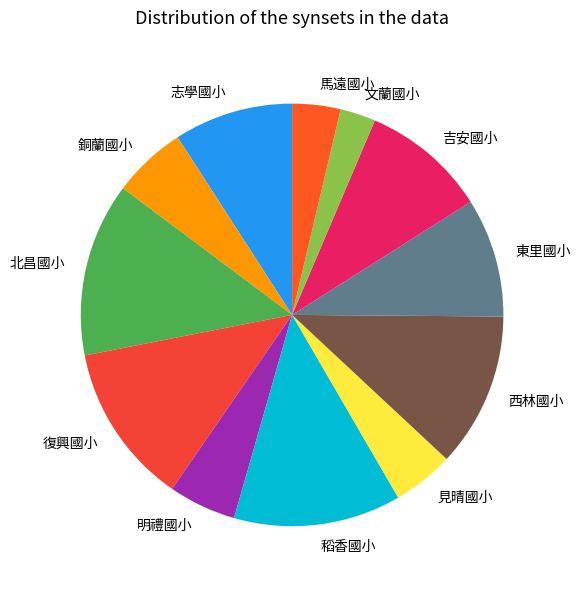

What is the smallest slice in the pie chart?

文蘭國小